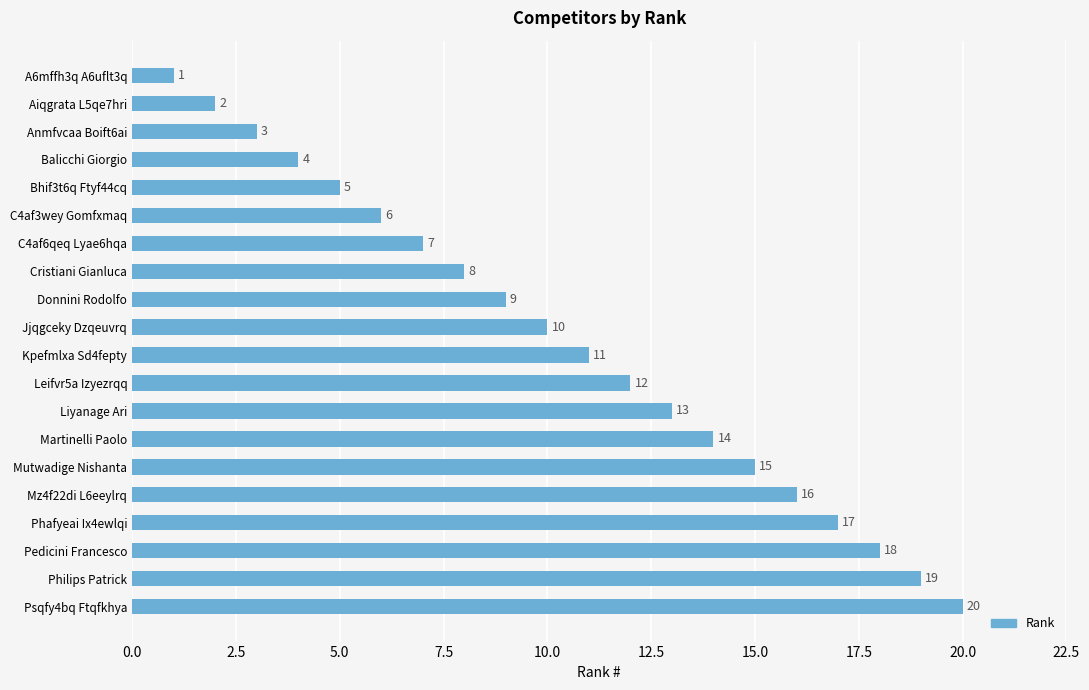

What is the change in value from Leifvr5a Izyezrqq to Mutwadige Nishanta?

+3